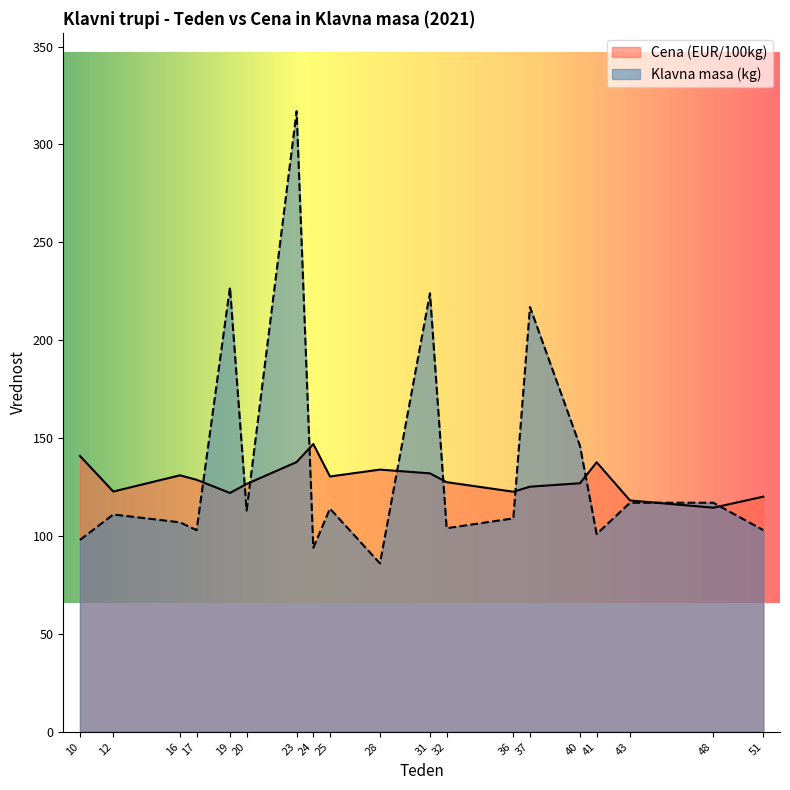

What is the sum of the Cena (EUR/100kg) values at 16 and 37?

256.2